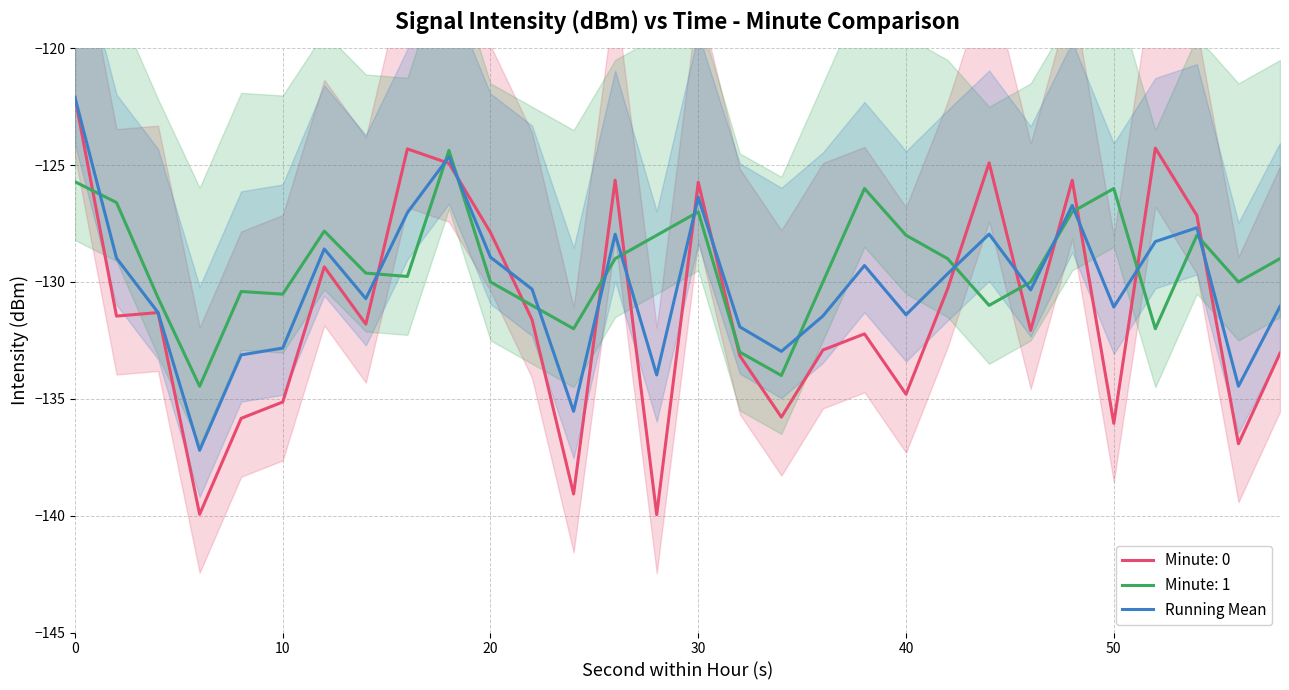

How many interior local peaks (higher than both neighbors) does the data have?

8